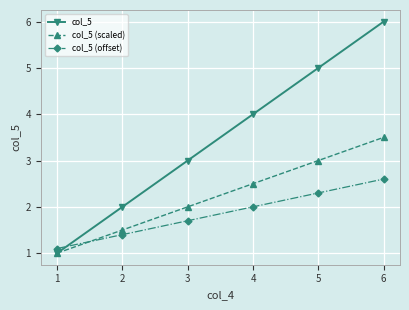

List the series in order of their peak value, lowest first.

col_5 (offset), col_5 (scaled), col_5